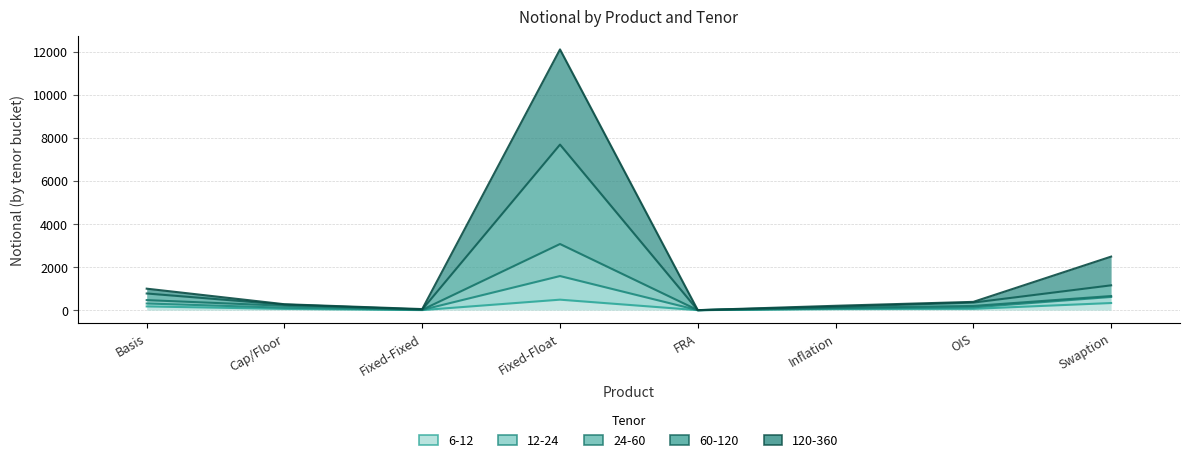

What is the value of the 12-24 point at the 6th from the left?

203